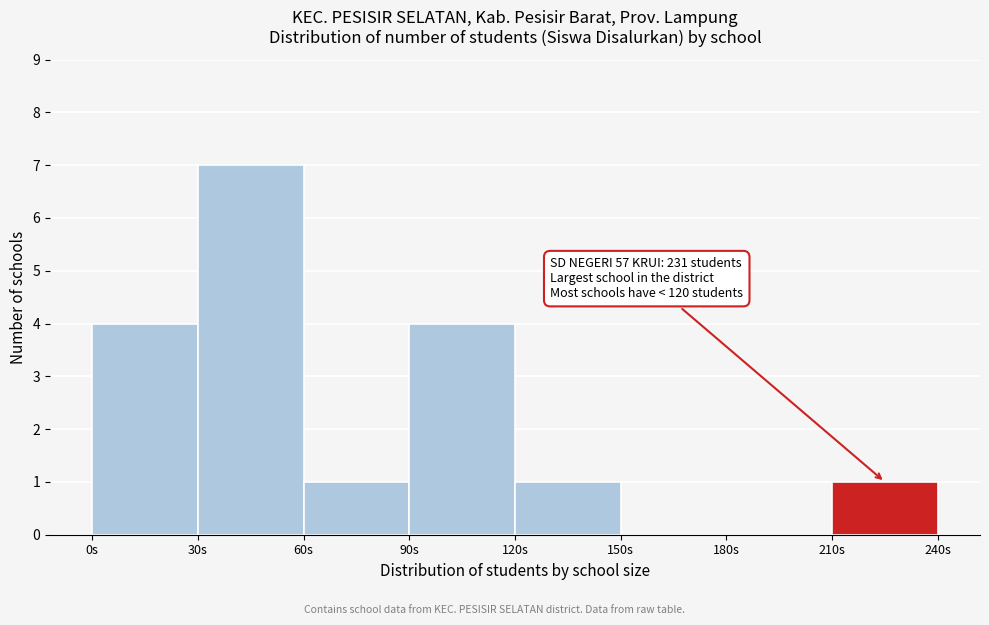

Over which range of the x-axis is the bar tallest?

30 to 60